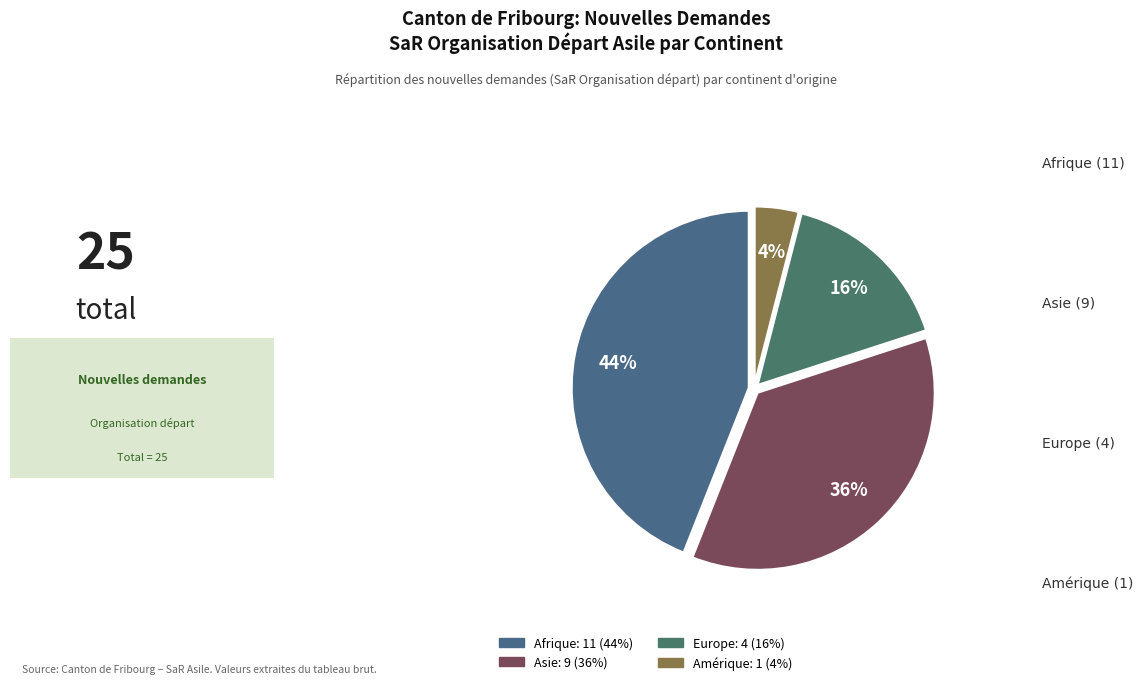

Does any single category account for the majority?

No